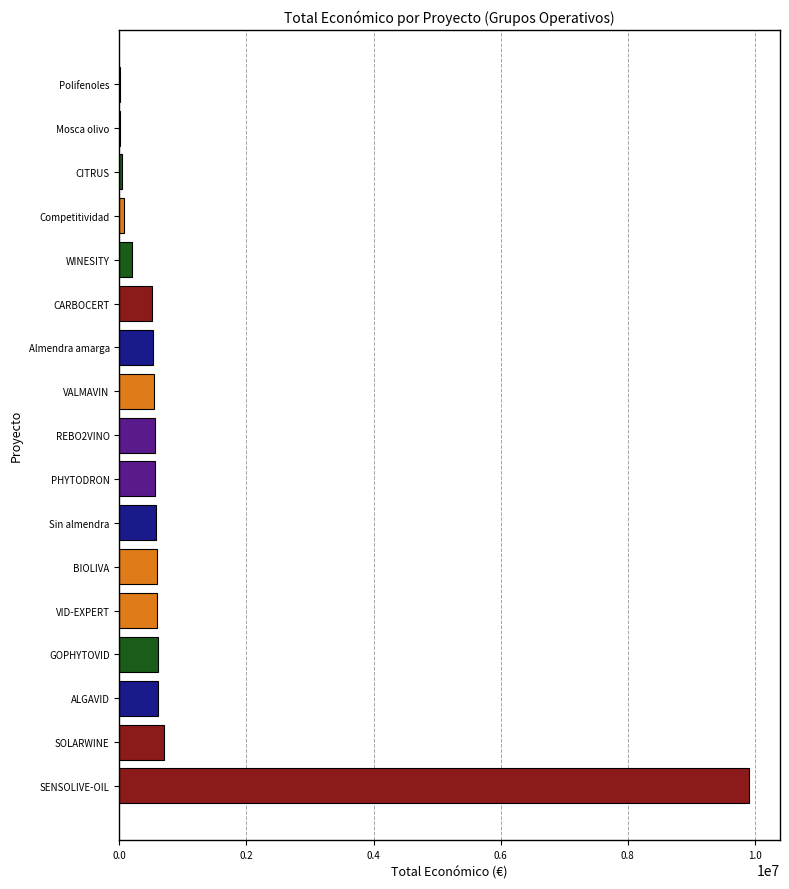

Which category has the highest value across all series?

SENSOLIVE-OIL